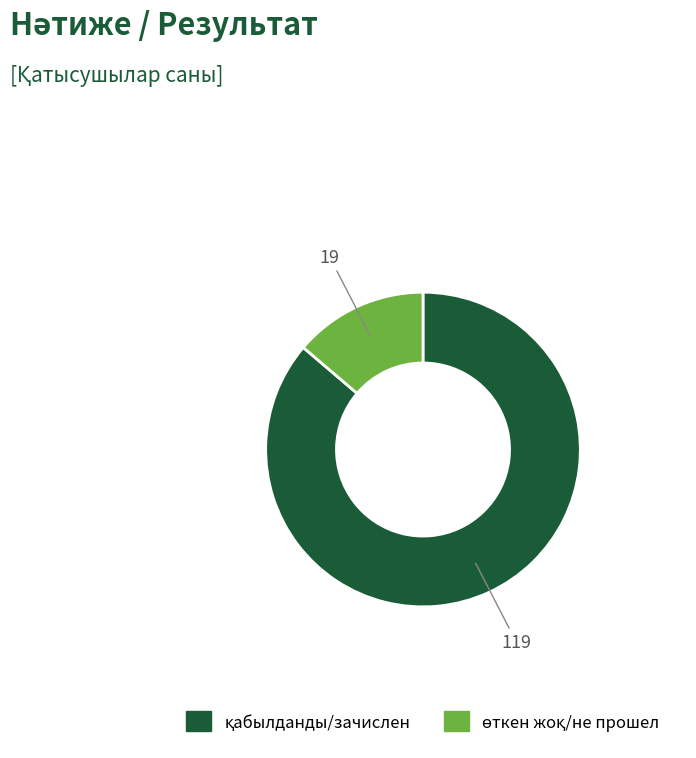

Is there any slice that represents more than half of the pie?

Yes